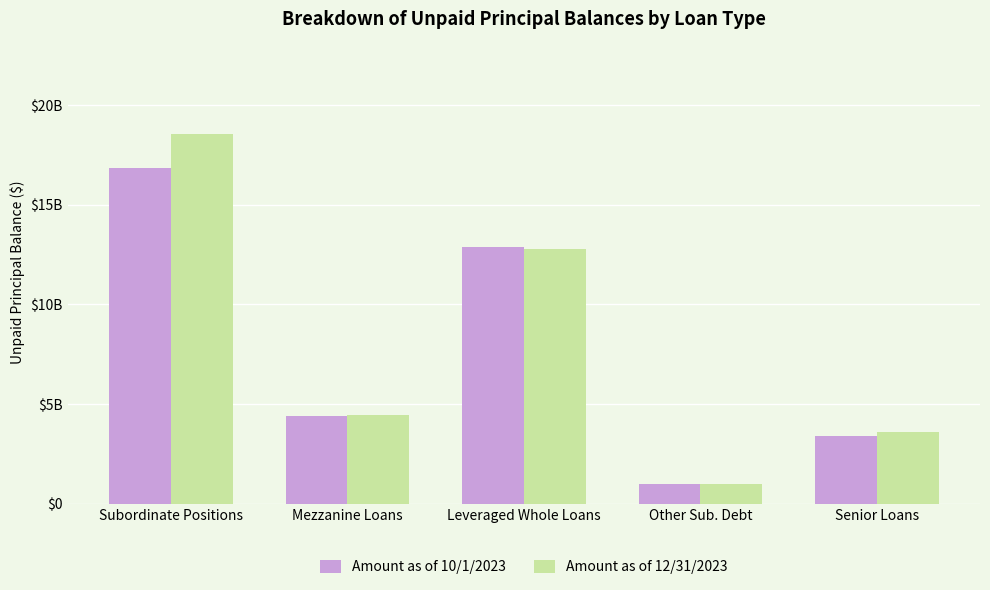

What is the label of the 4th bar from the left?

Other Sub. Debt